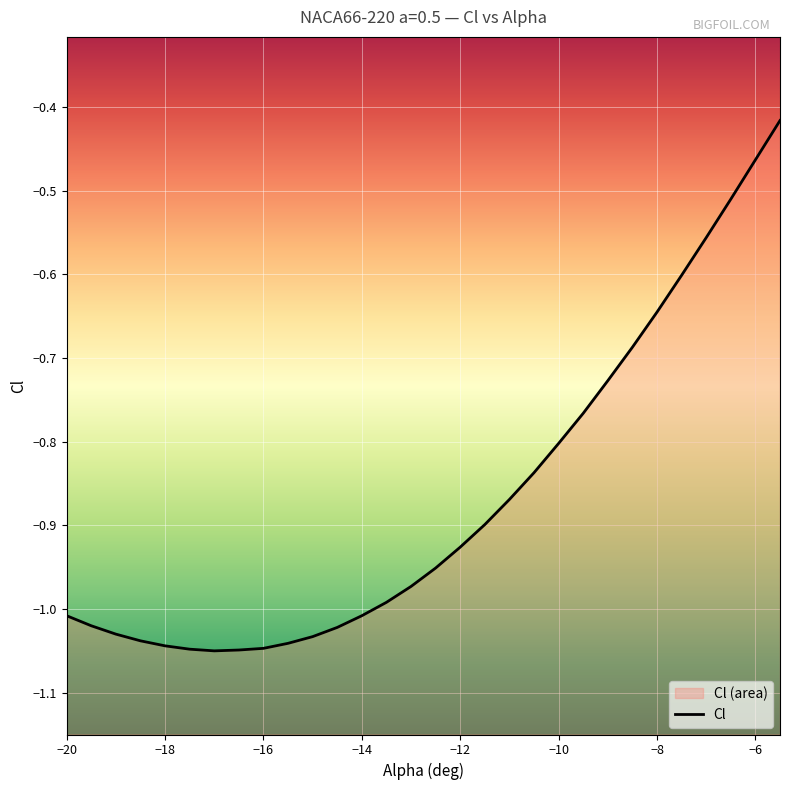

What is the value of the 18th point from the left?

-0.9